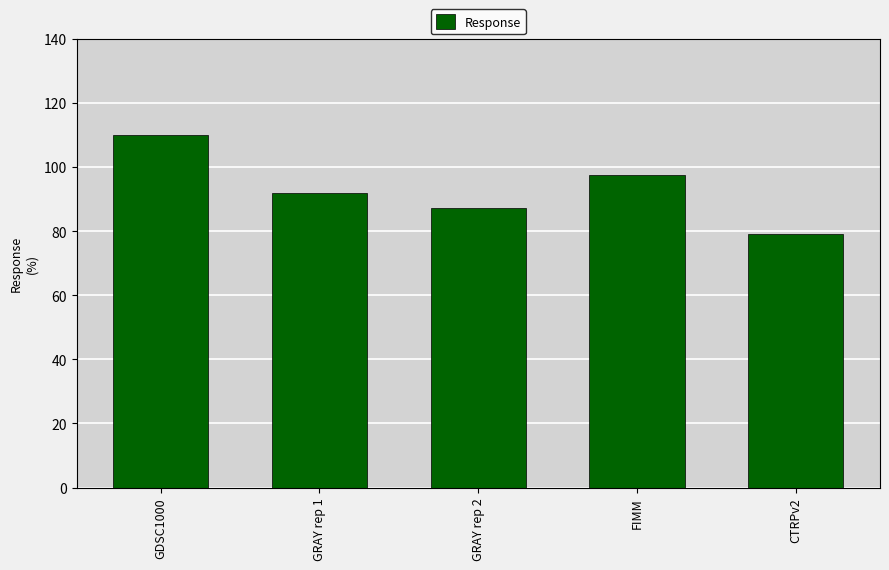

Reading left to right, transcribe all the data shown in this chart.

GDSC1000=109.9	GRAY rep 1=91.8	GRAY rep 2=87.3	FIMM=97.6	CTRPv2=79.2